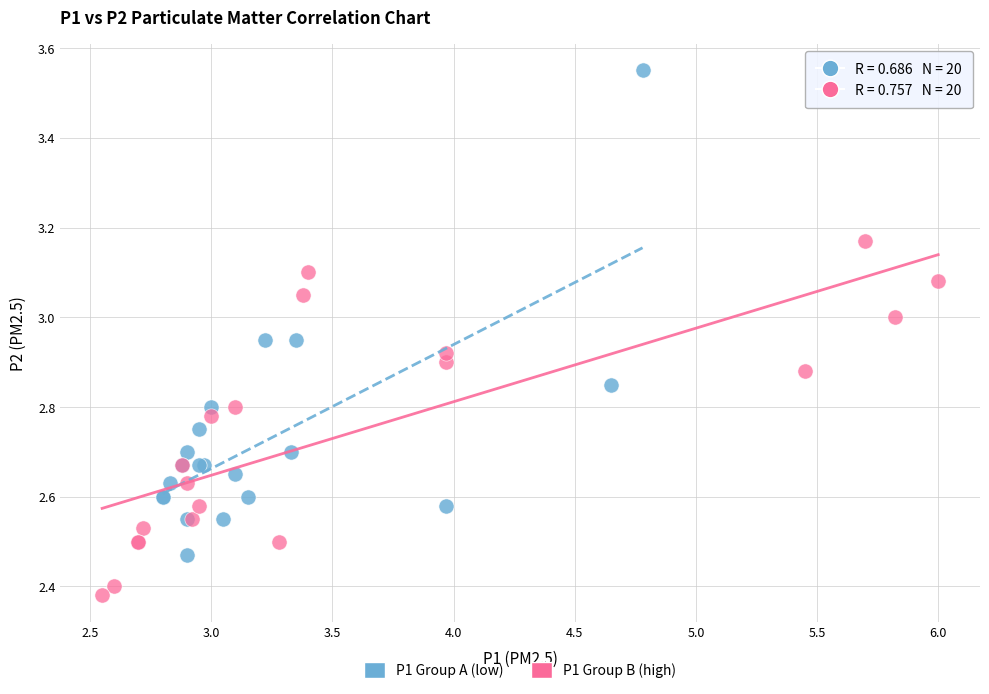

Which series contains the highest Y value?

P1 Group A (low)